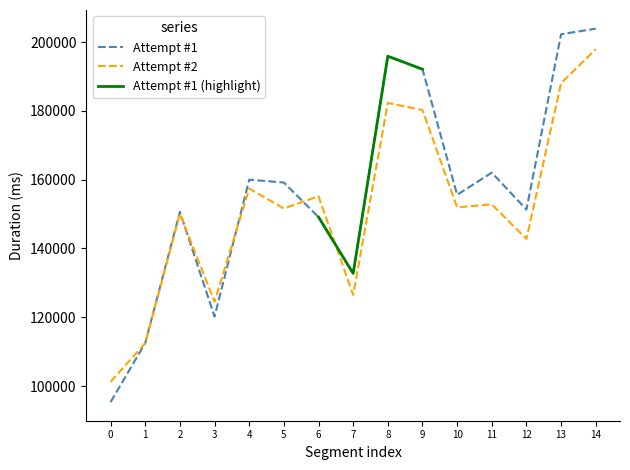

True or false: Attempt #2 has a value of 101250 at 0.

True